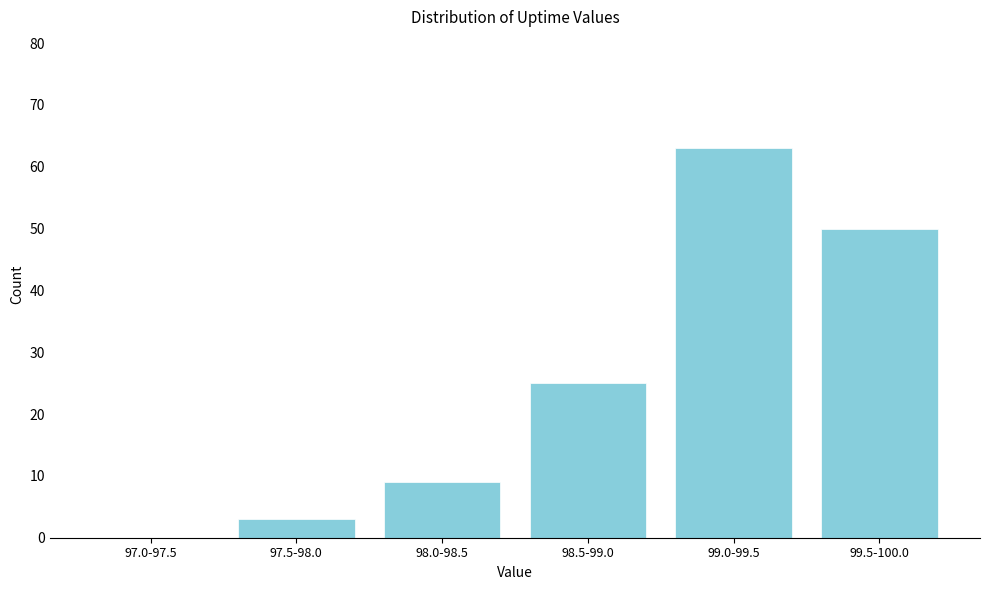

Reading right to left, list all the values displayed in this chart.

99.5-100.0=50	99.0-99.5=63	98.5-99.0=25	98.0-98.5=9	97.5-98.0=3	97.0-97.5=0